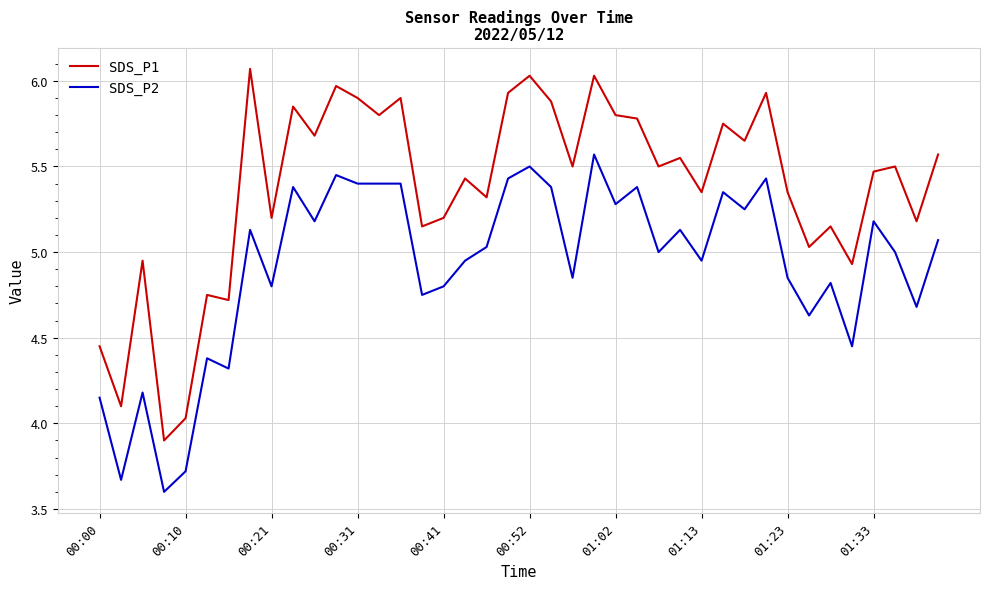

What are all the series names shown in the legend?

SDS_P1, SDS_P2